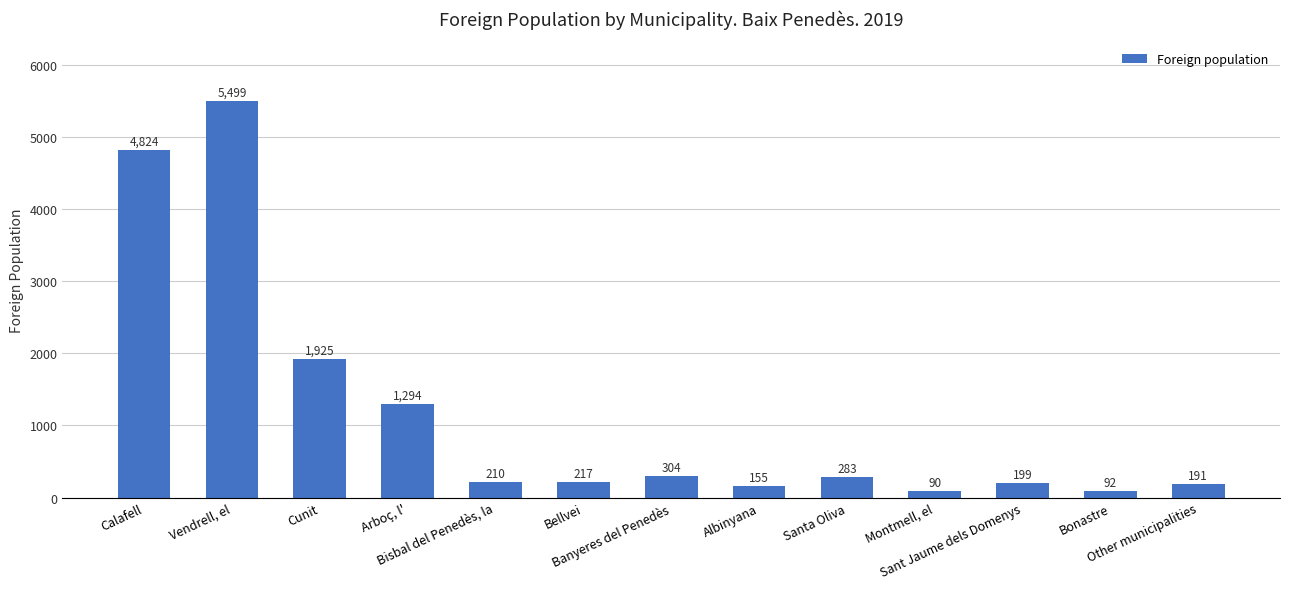

How many values are below 217?

6